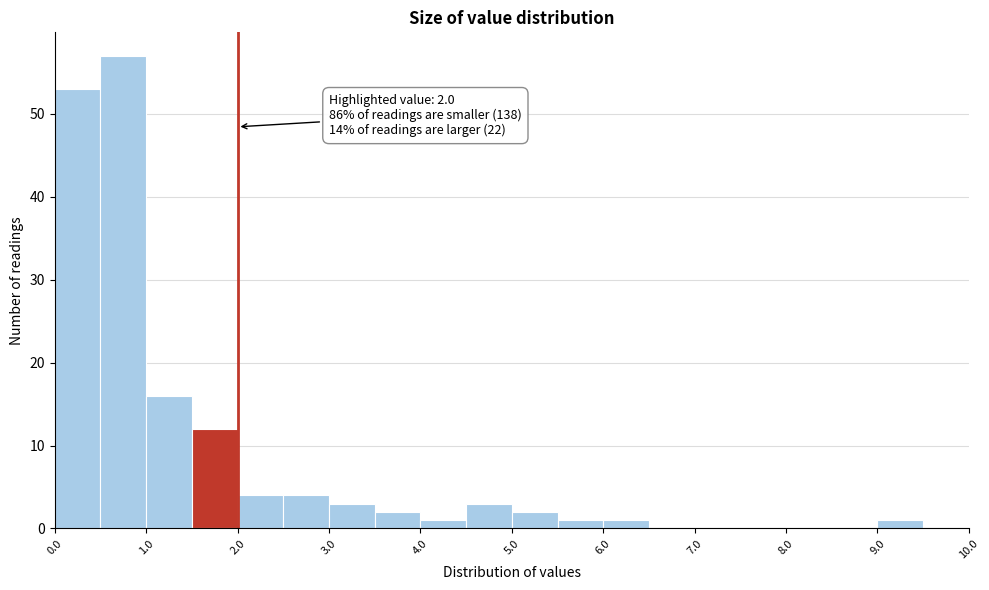

Over which range of the x-axis is the bar tallest?

0.5 to 1.0